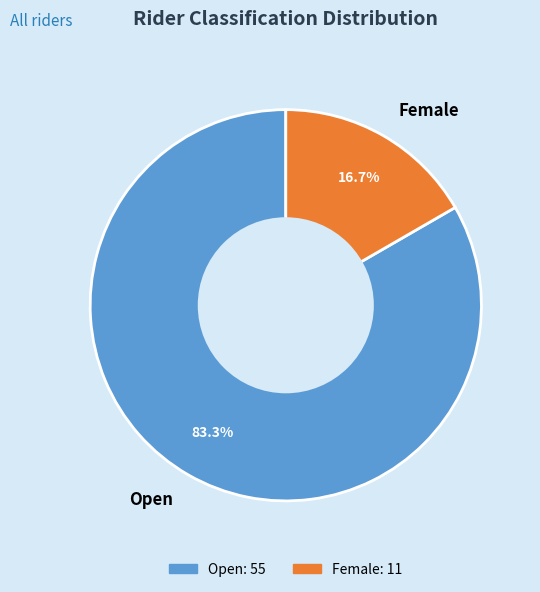

How many slices are in this pie chart?

2